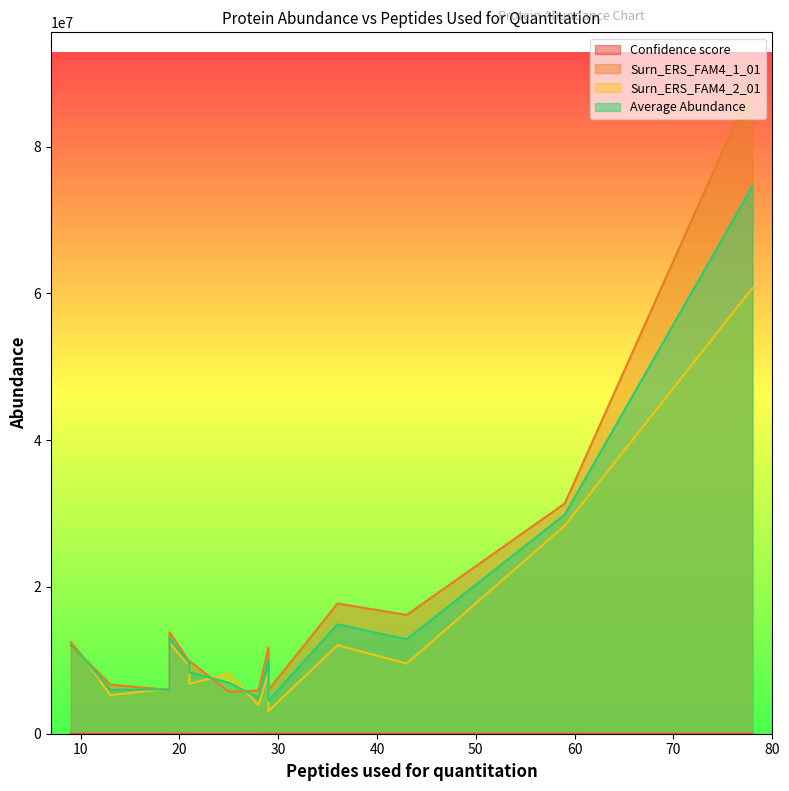

True or false: Confidence score and Surn_ERS_FAM4_1_01 cross at least once.

False